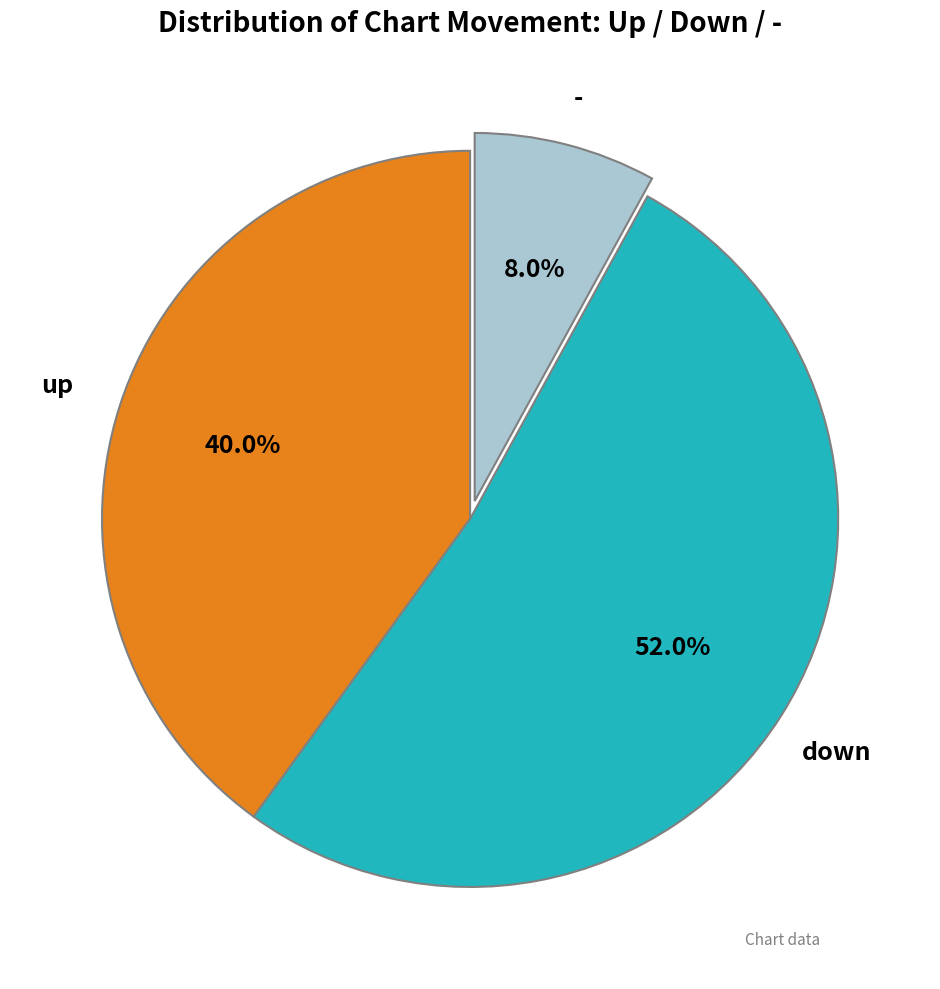

To the nearest percent, what is the difference between the up and - slice percentages?

32%